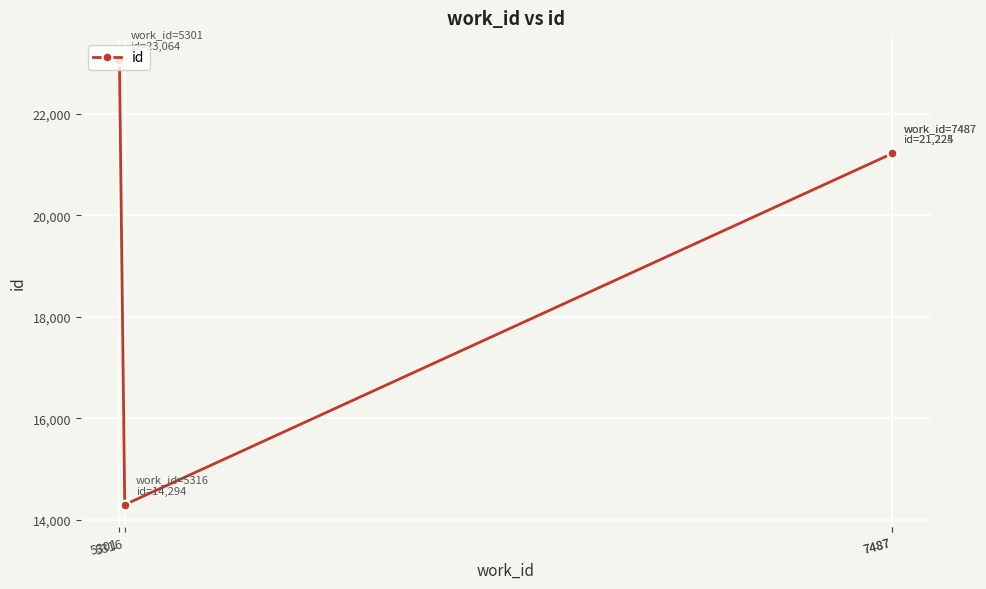

What is the smallest value displayed?

14294